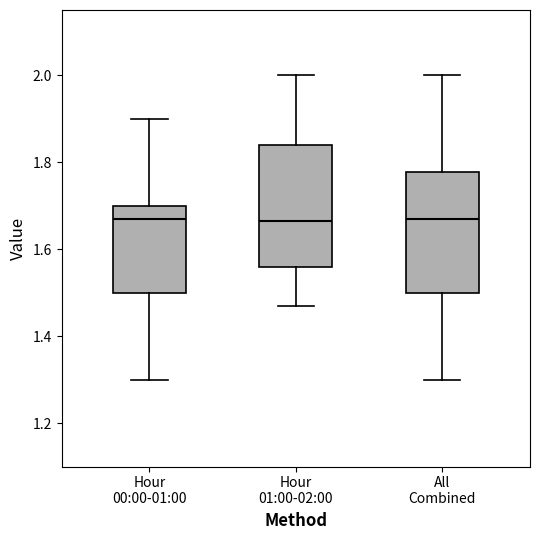

Reading left to right, transcribe this box plot: for each box, give where its median line is, the range the box spans, and where its two whiskers end, as read against the y-axis. The values are not printed on the chart, so give them approximately, as read against the axis.

Hour 00:00-01:00: median 1.68, box 1.50 to 1.70, whiskers 1.30 to 1.90
Hour 01:00-02:00: median 1.66, box 1.56 to 1.84, whiskers 1.48 to 2.00
All Combined: median 1.68, box 1.50 to 1.78, whiskers 1.30 to 2.00